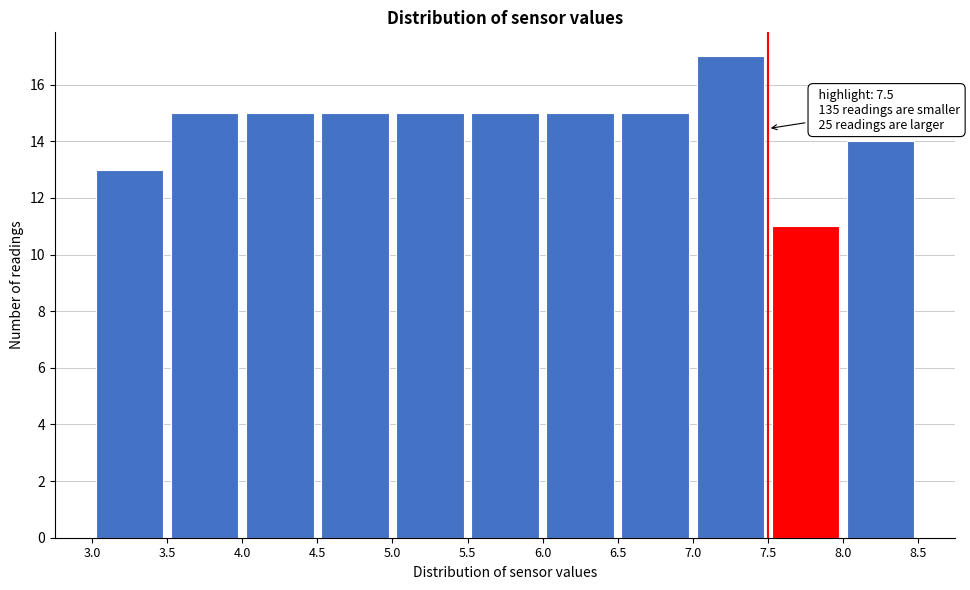

Which range on the x-axis has the tallest bar?

7.0 to 7.5